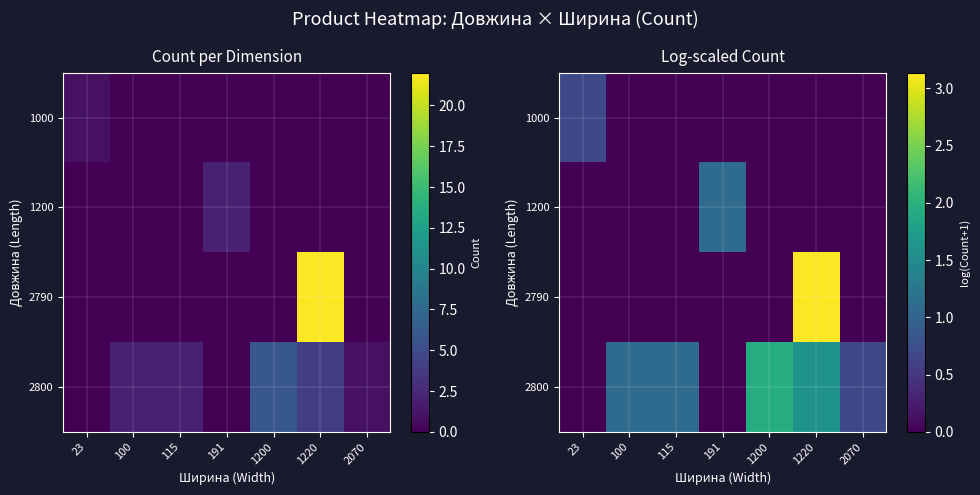

At which category does the chart reach its minimum across all series?

100